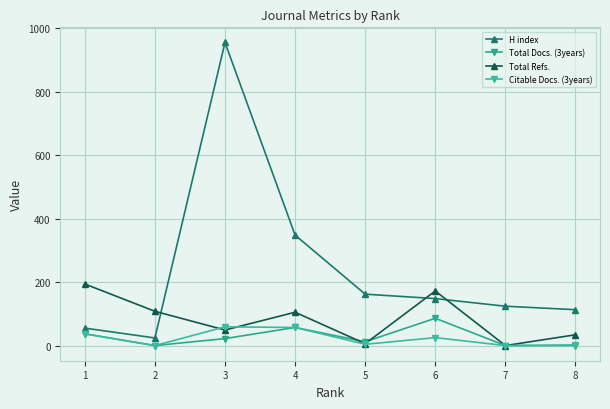

Rank the series at 6 from highest to lowest value.

Total Refs., H index, Total Docs. (3years), Citable Docs. (3years)